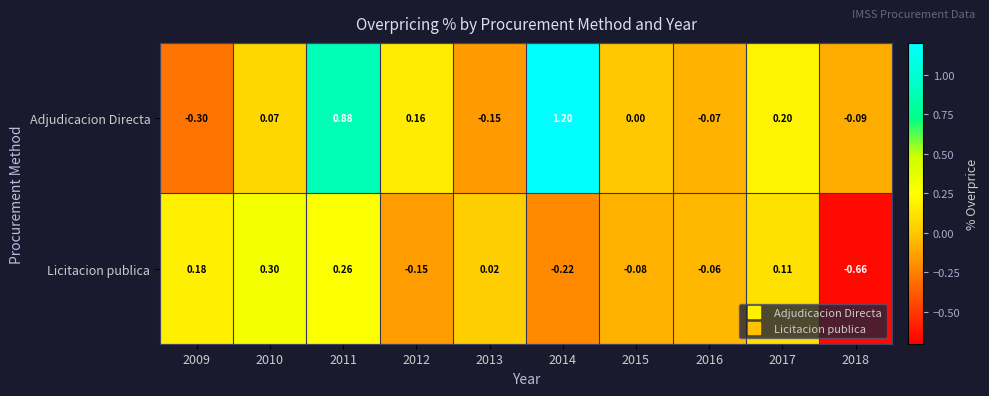

Which series has the largest total across all categories?

Adjudicacion Directa